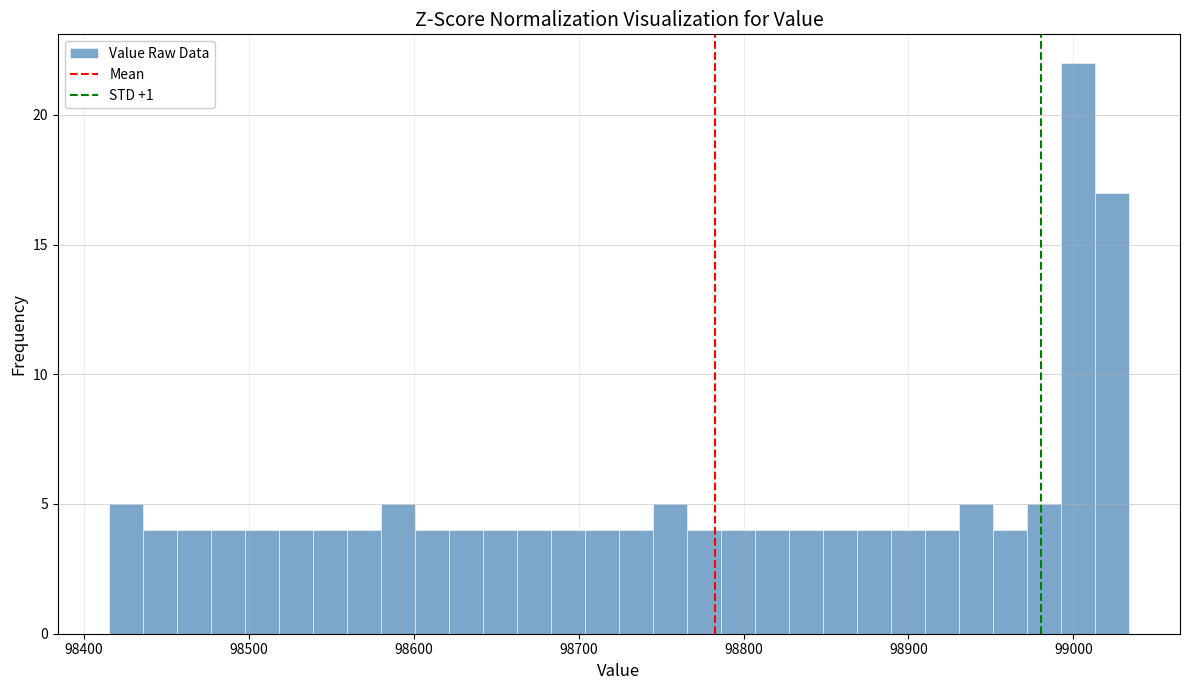

Read against the x-axis, roughly where is the centre of the tallest bar?

99000